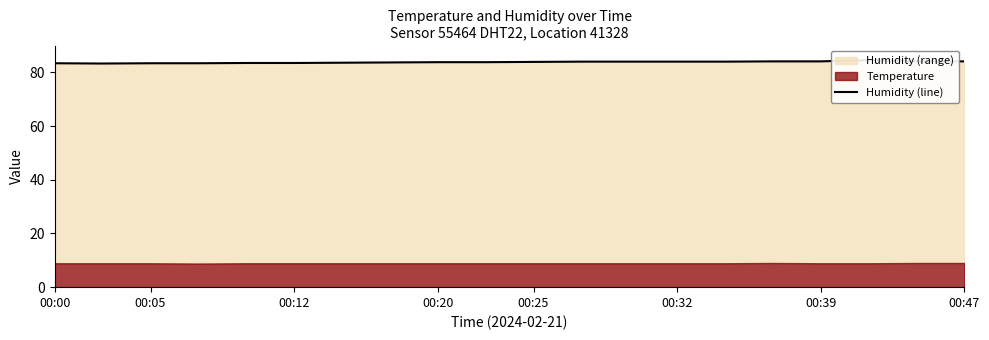

True or false: the data has more than 2 interior local peaks.

False